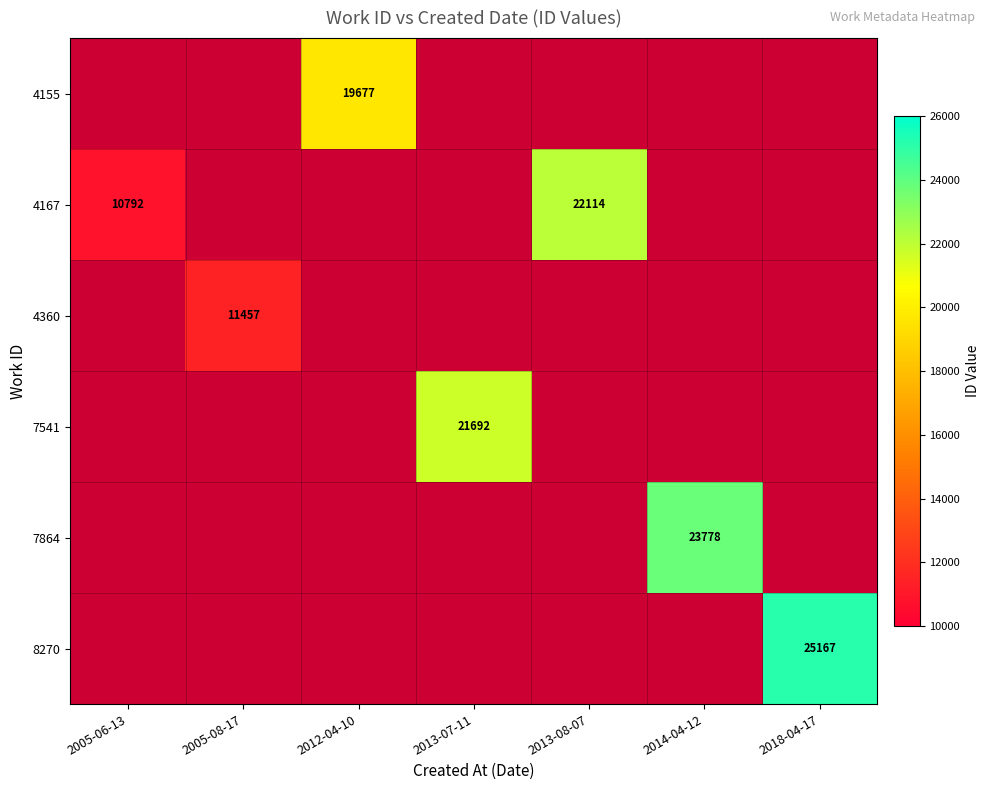

Which has a higher value, 2005-08-17 or 2014-04-12?

2014-04-12